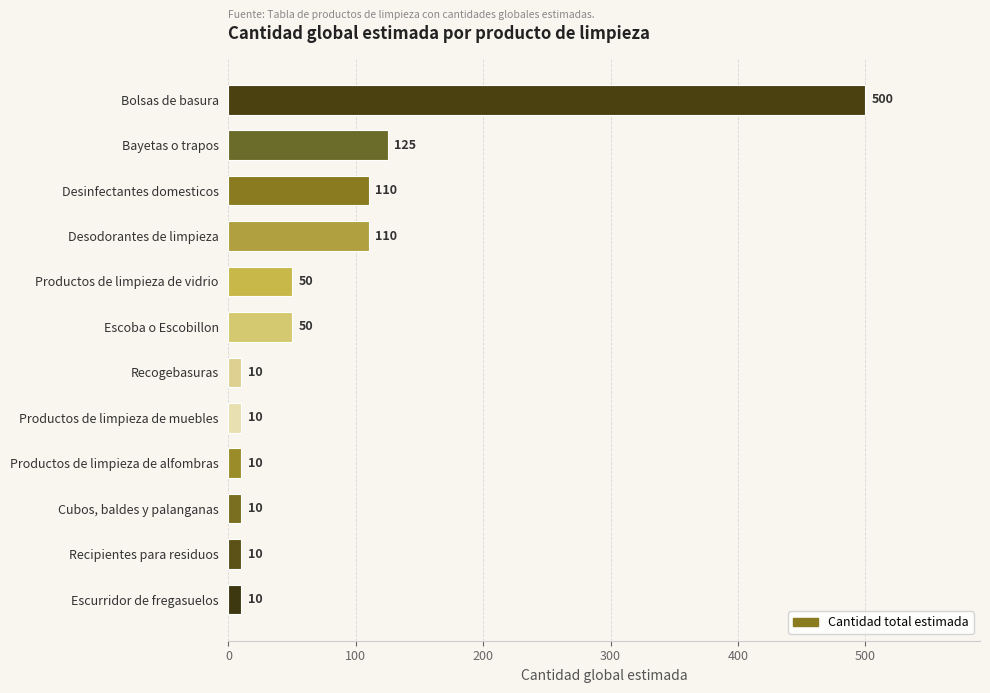

What is the minimum value shown in the chart?

10